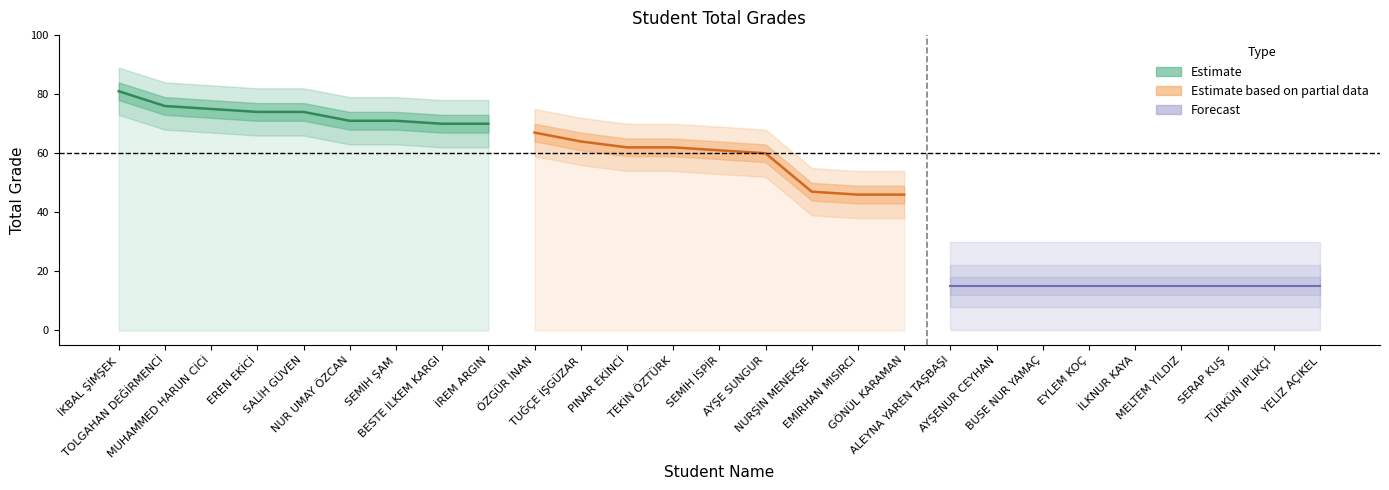

What is the value of the 10th point from the left?

67